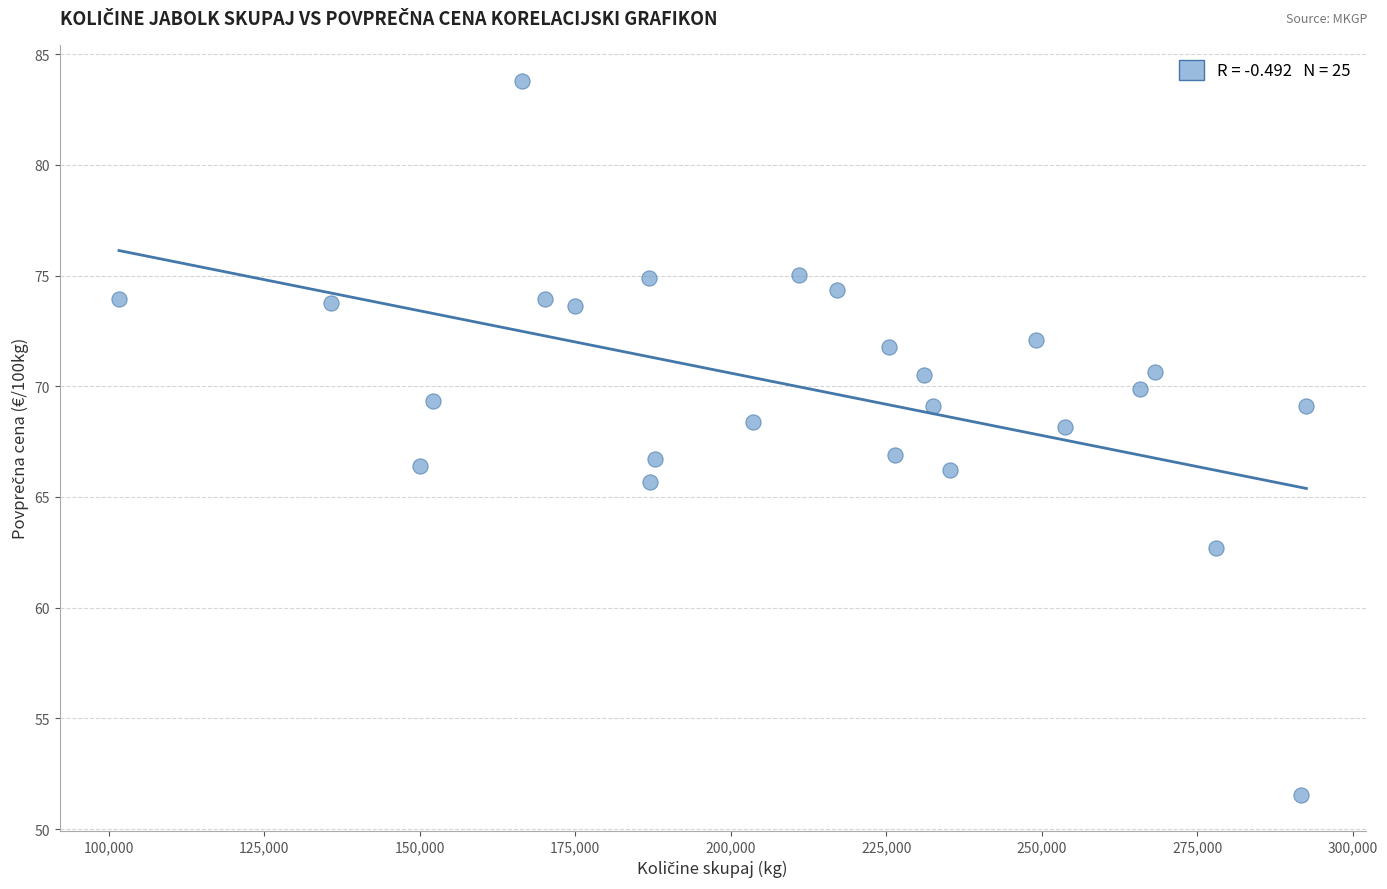

What is the range of Y values (max minus min)?

32.3